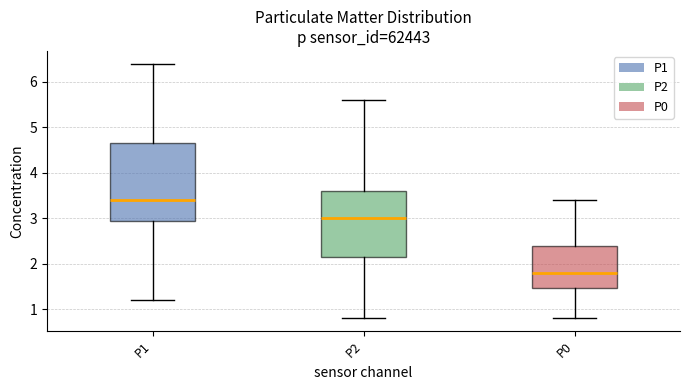

Where does the upper whisker of the box for P2 end on the y-axis? The values are not printed on the chart, so give them approximately, as read against the axis.

5.6